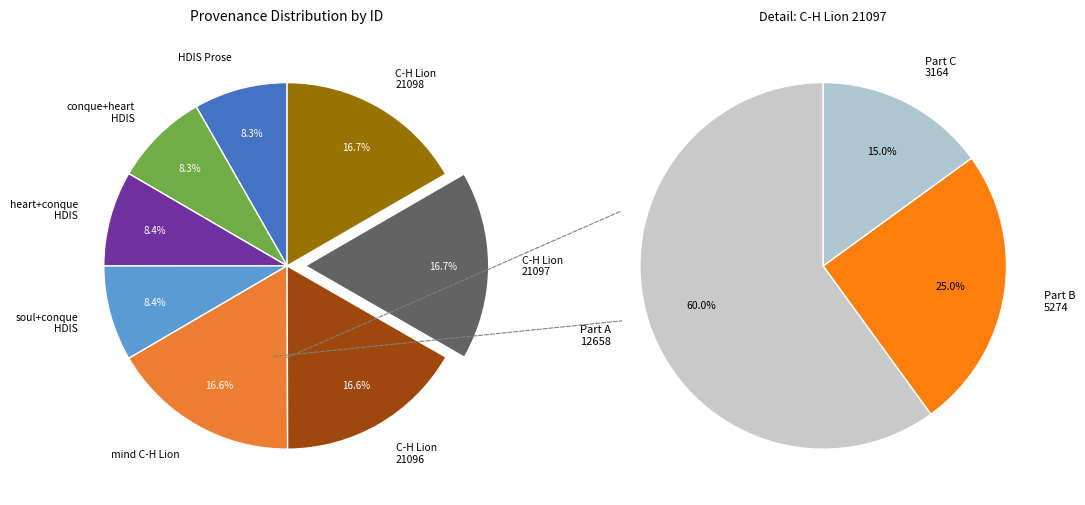

How many segments does this pie chart have?

8